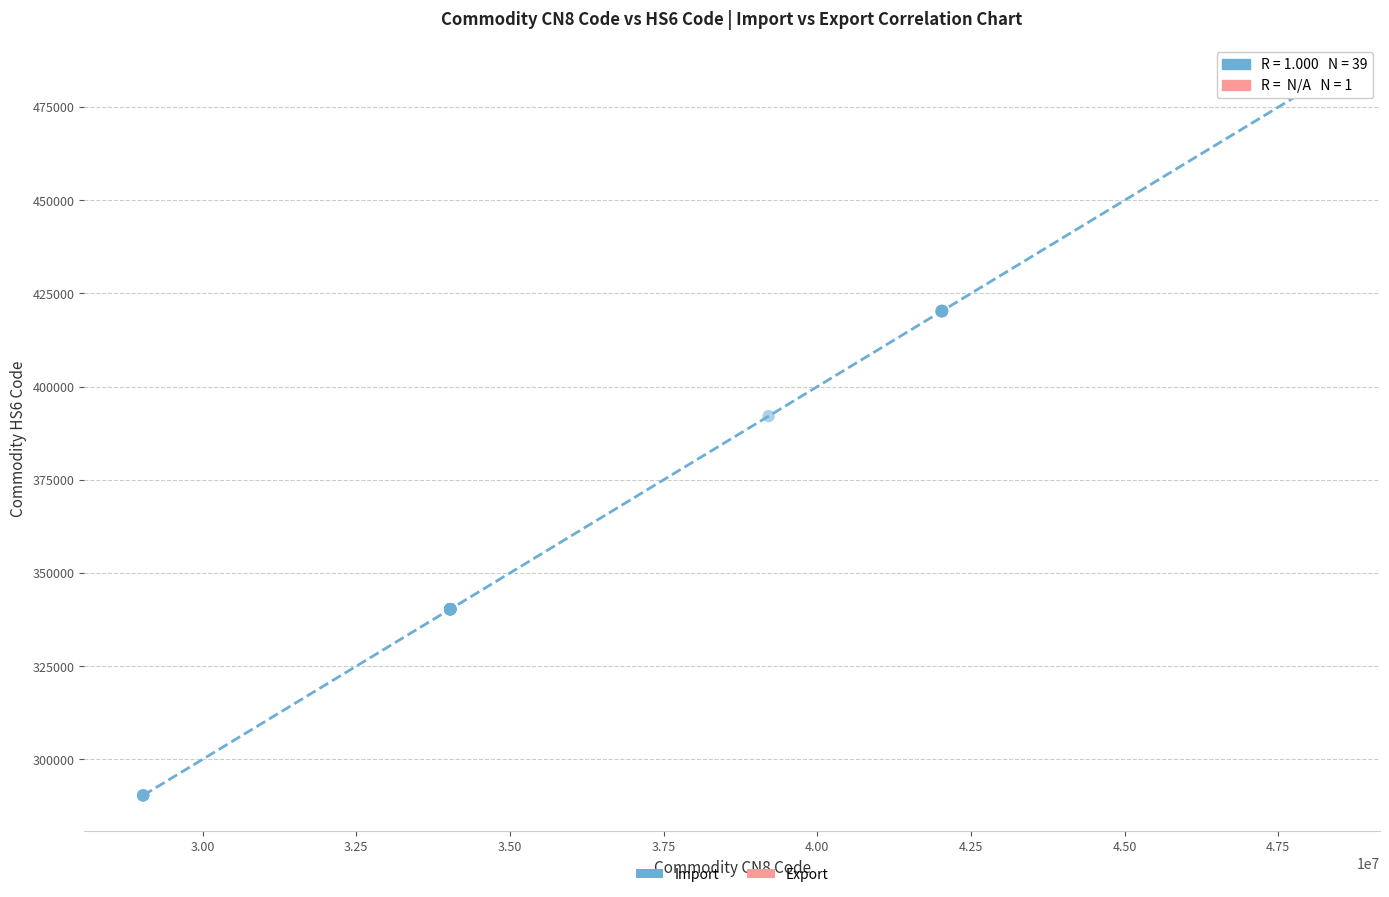

What are all the series names shown in the legend?

Import, Export